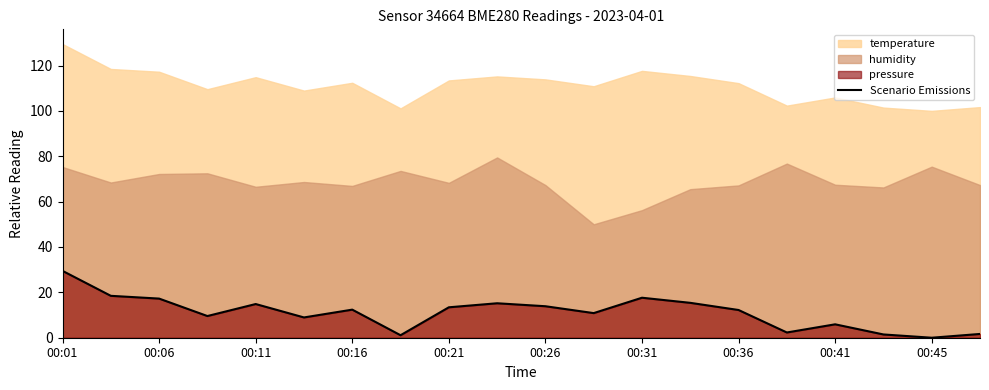

True or false: Scenario Emissions has a value of 13.9 at 00:26.

True